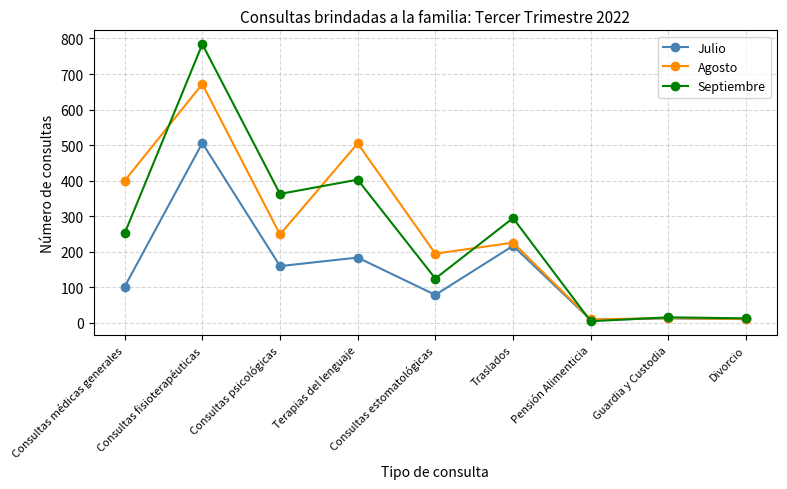

What is the difference between the Septiembre values at Consultas psicológicas and Terapias del lenguaje?

40